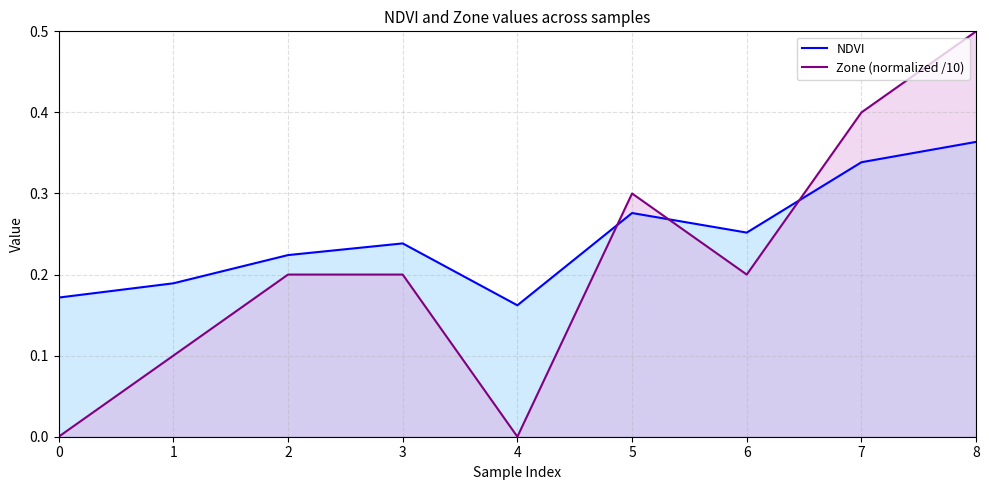

At how many categories does at least one series exceed 0?

9